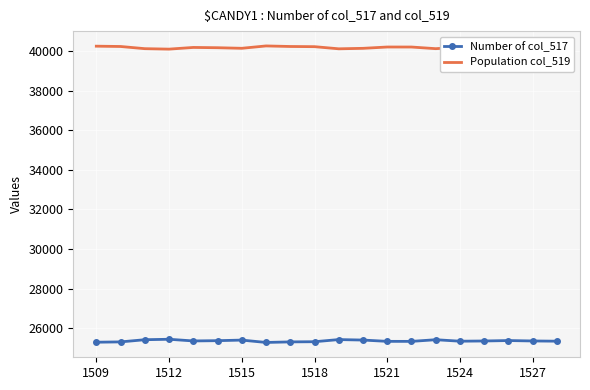

Which series has the largest total across all categories?

Population col_519